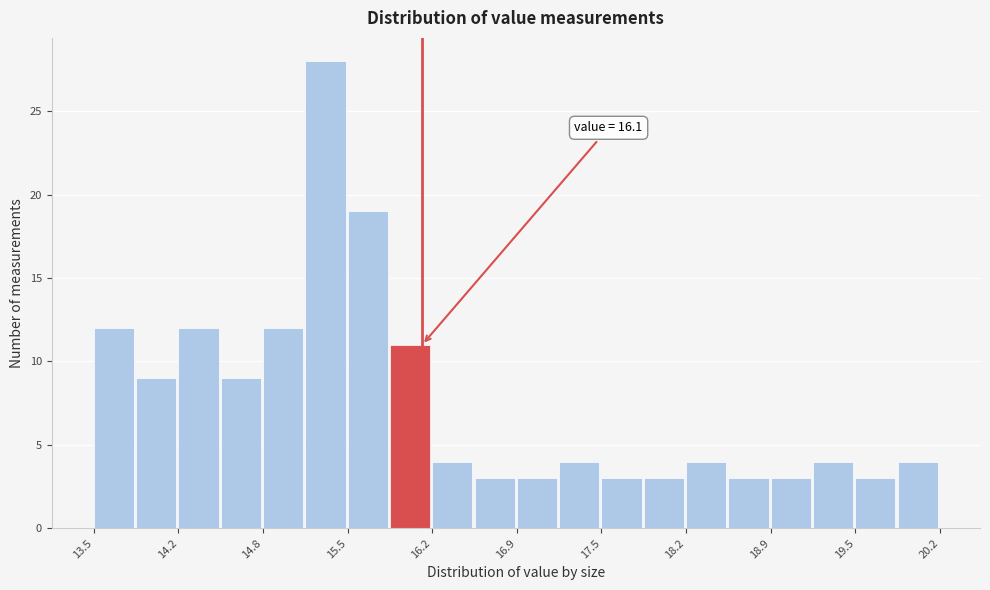

Read against the x-axis, roughly where is the centre of the tallest bar?

15.3